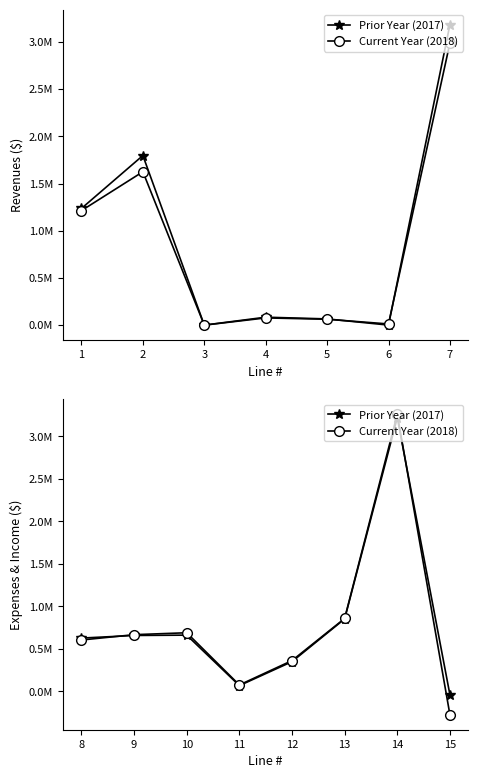

Rank the series at 7 from highest to lowest value.

Current Year (2018), Prior Year (2017)